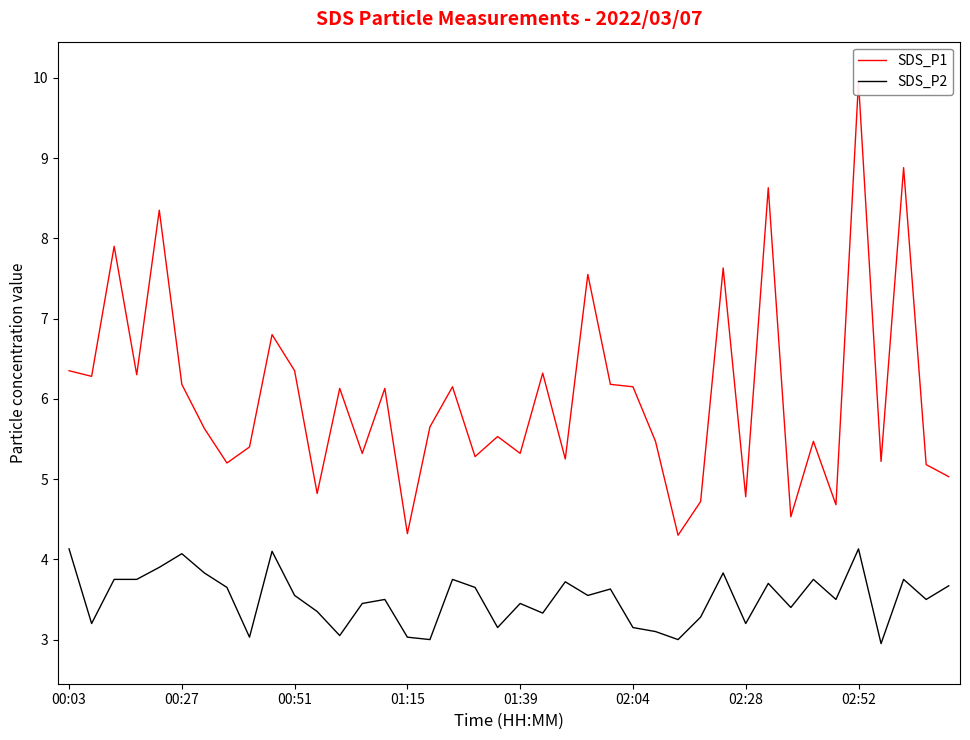

Is it true that SDS_P2 equals 3.1 at 02:04?

True